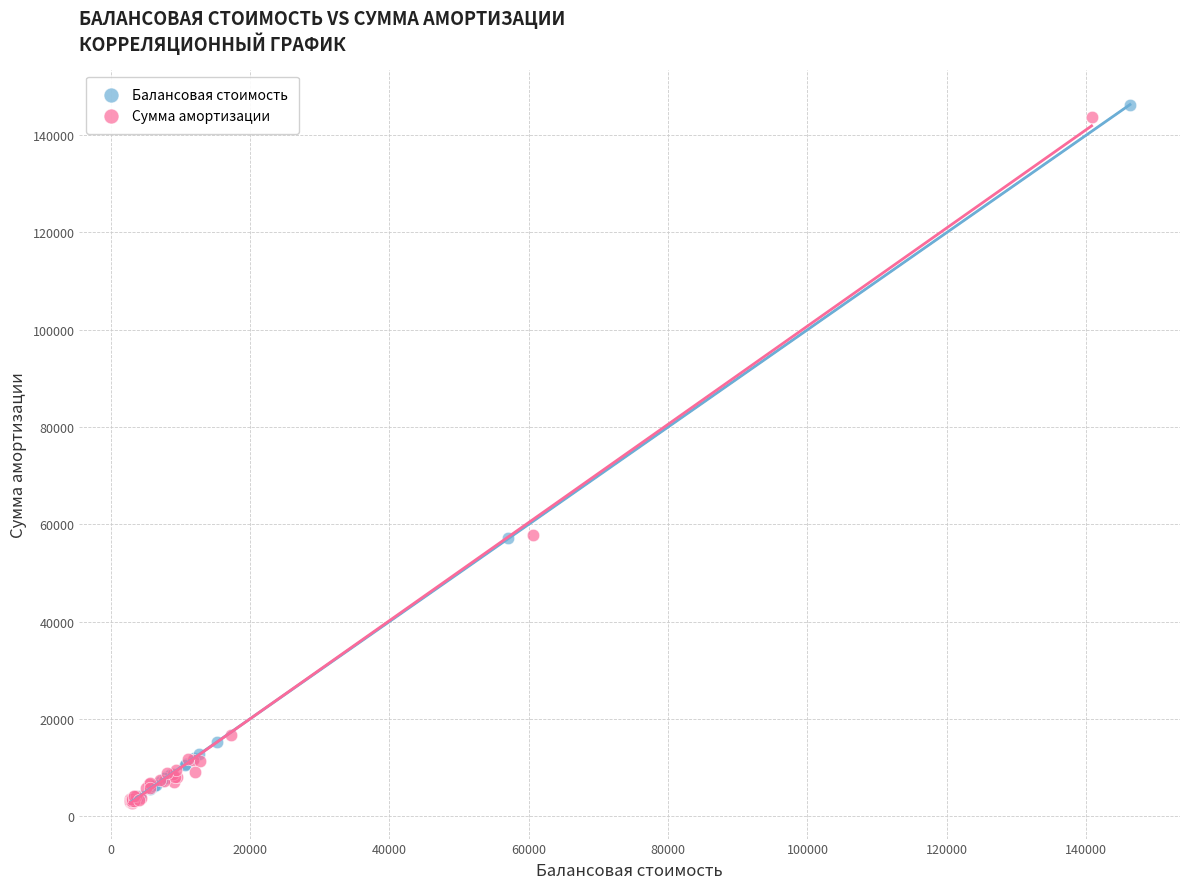

Which series has the widest spread of Y values?

Балансовая стоимость